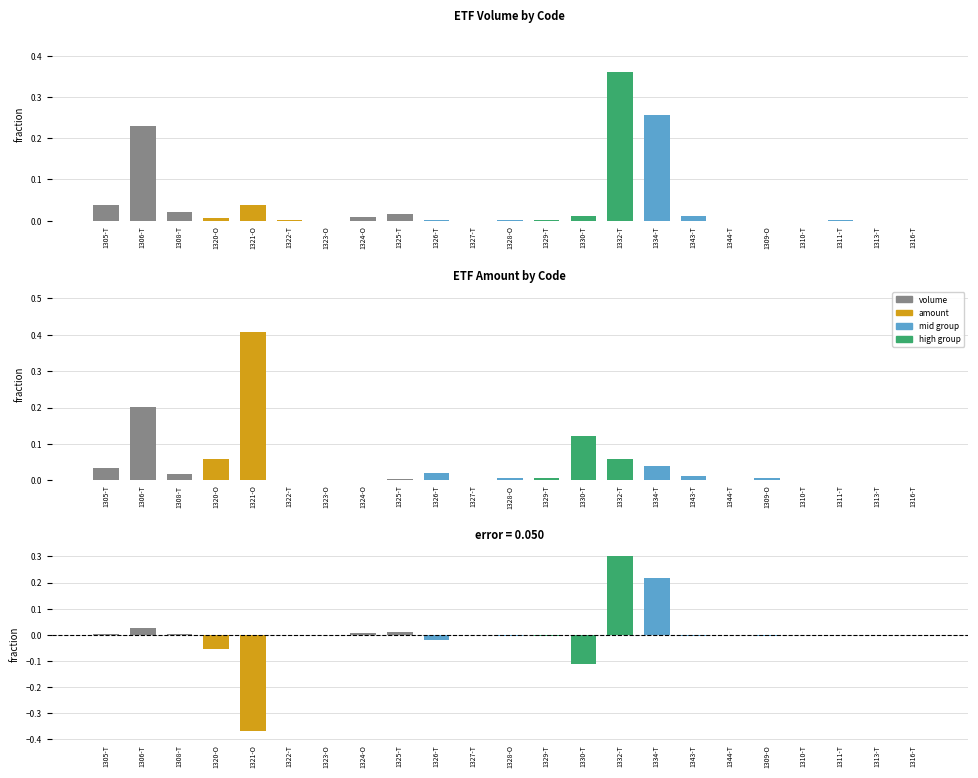

The value of amount at 1330-T is 0.1. True or false?

True